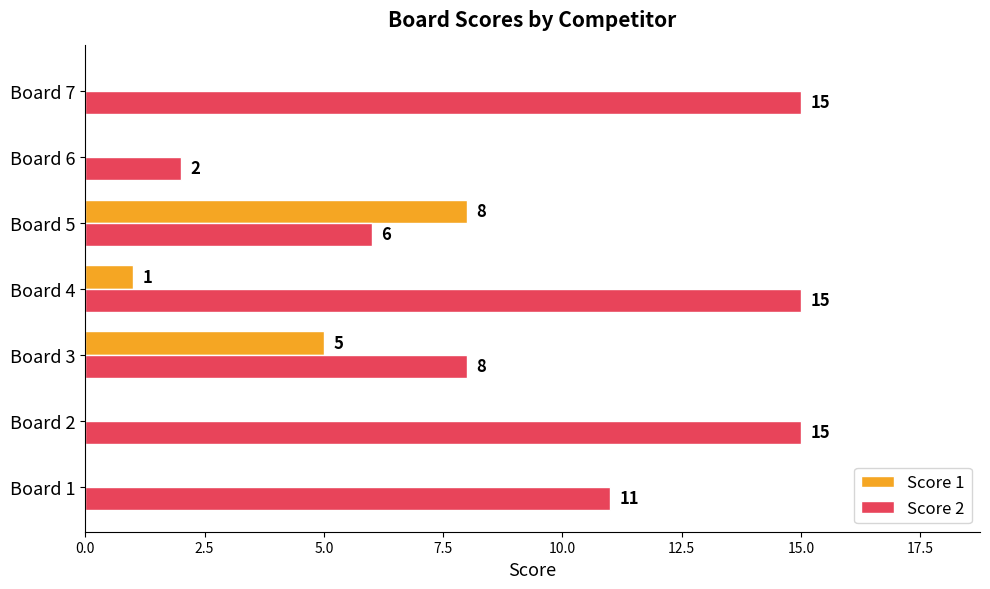

What is the sum of all Score 1 values?

14